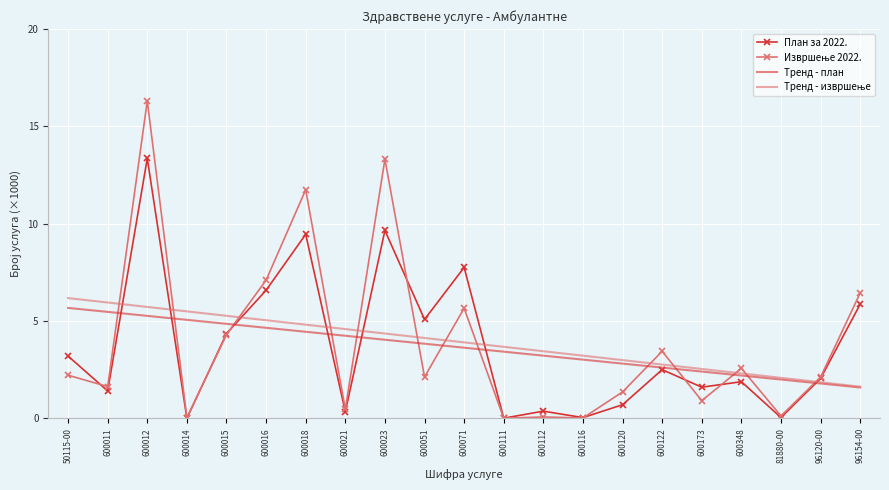

What is the maximum value for План за 2022.?

13.4